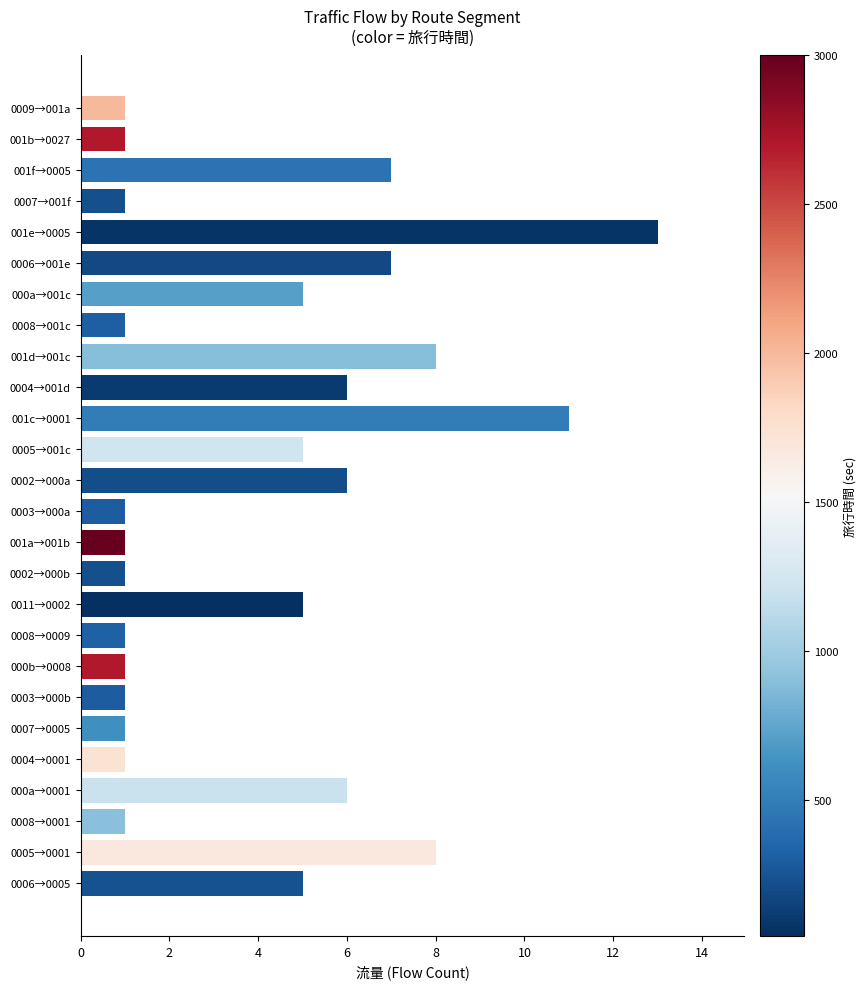

Which has a higher value, 0008→0009 or 0002→000a?

0002→000a